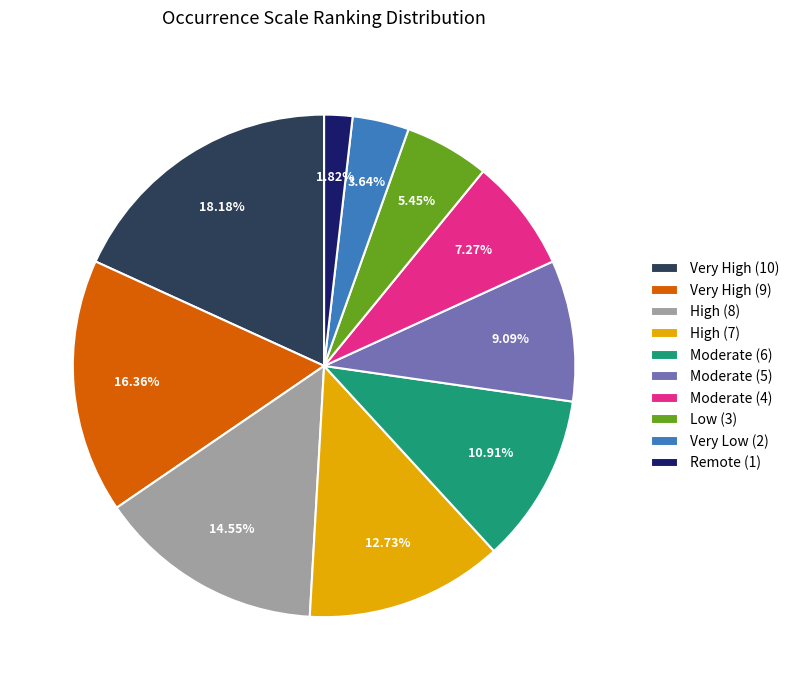

What is the largest slice in the pie chart?

Very High (10)